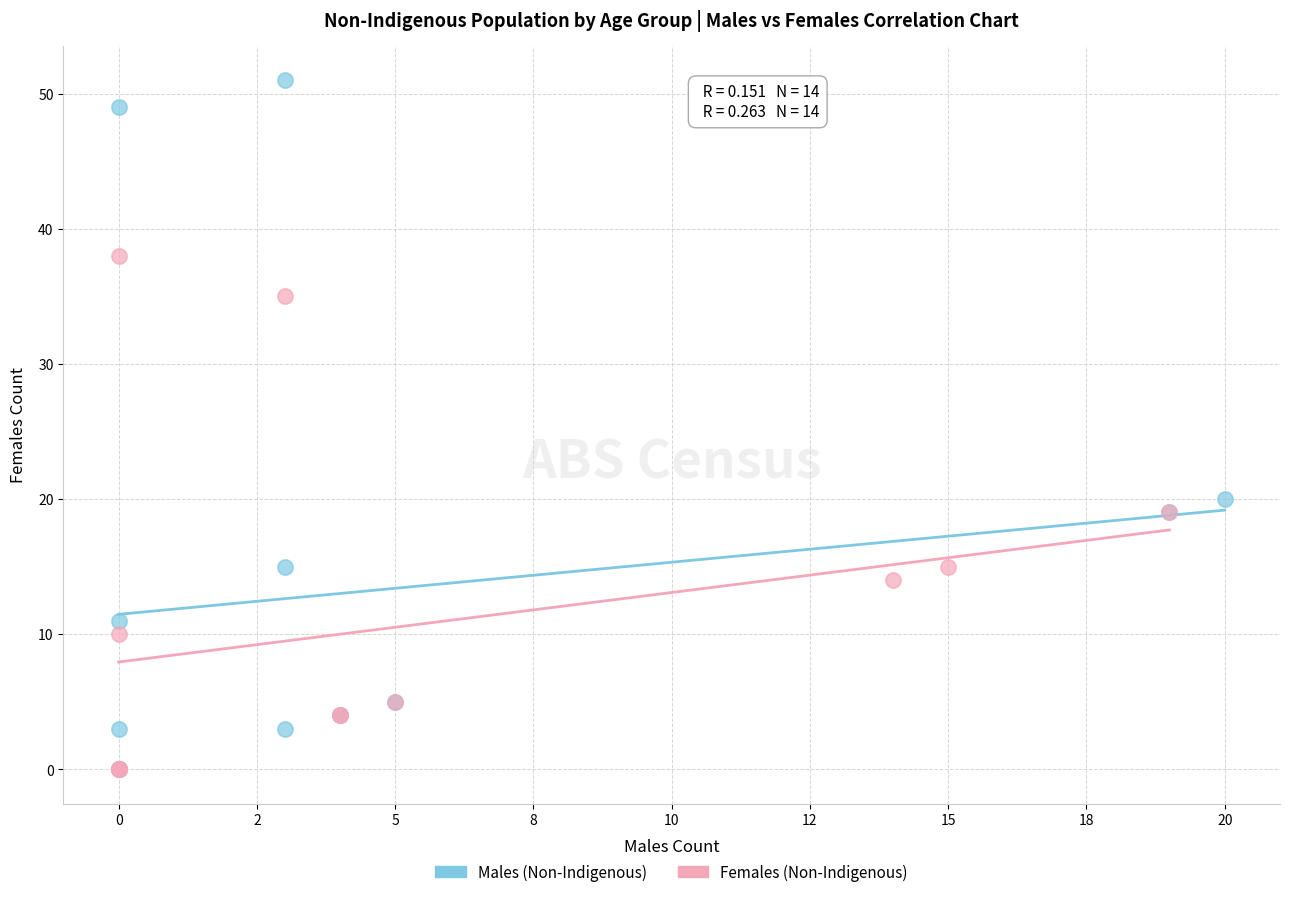

What are all the series names shown in the legend?

Males (Non-Indigenous), Females (Non-Indigenous)